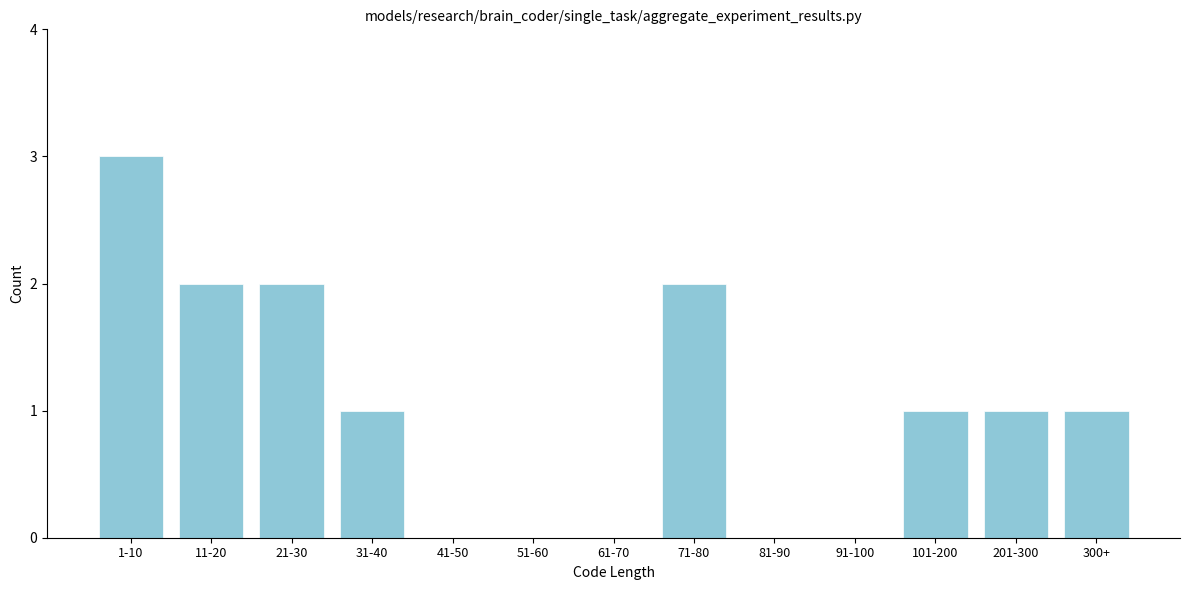

Reading left to right, list all the values displayed in this chart.

1-10=3	11-20=2	21-30=2	31-40=1	41-50=0	51-60=0	61-70=0	71-80=2	81-90=0	91-100=0	101-200=1	201-300=1	300+=1